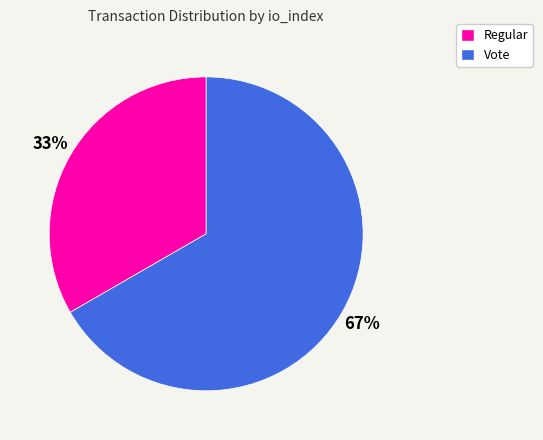

Is the sum of Regular and Vote greater than half?

Yes